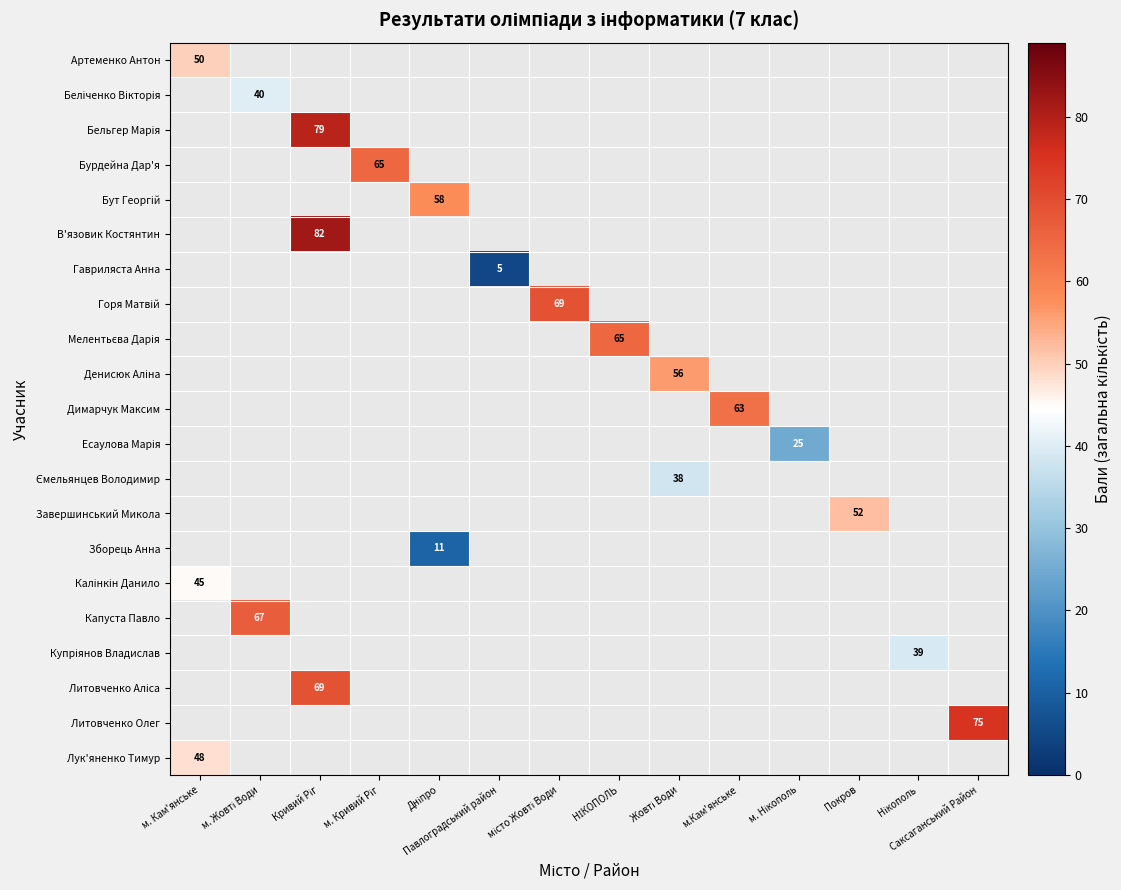

At which label is row_0 closest to 50?

м. Кам'янське